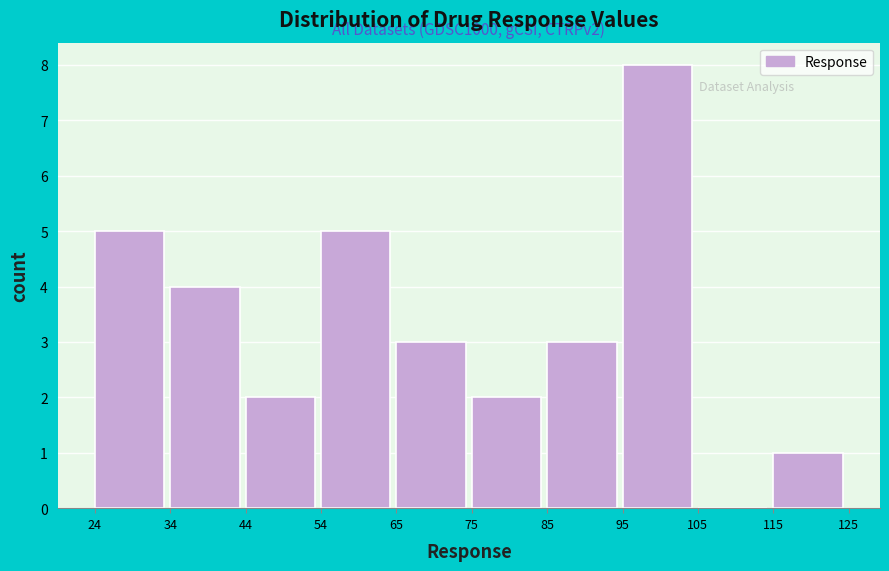

Which range on the x-axis has the tallest bar?

95 to 105